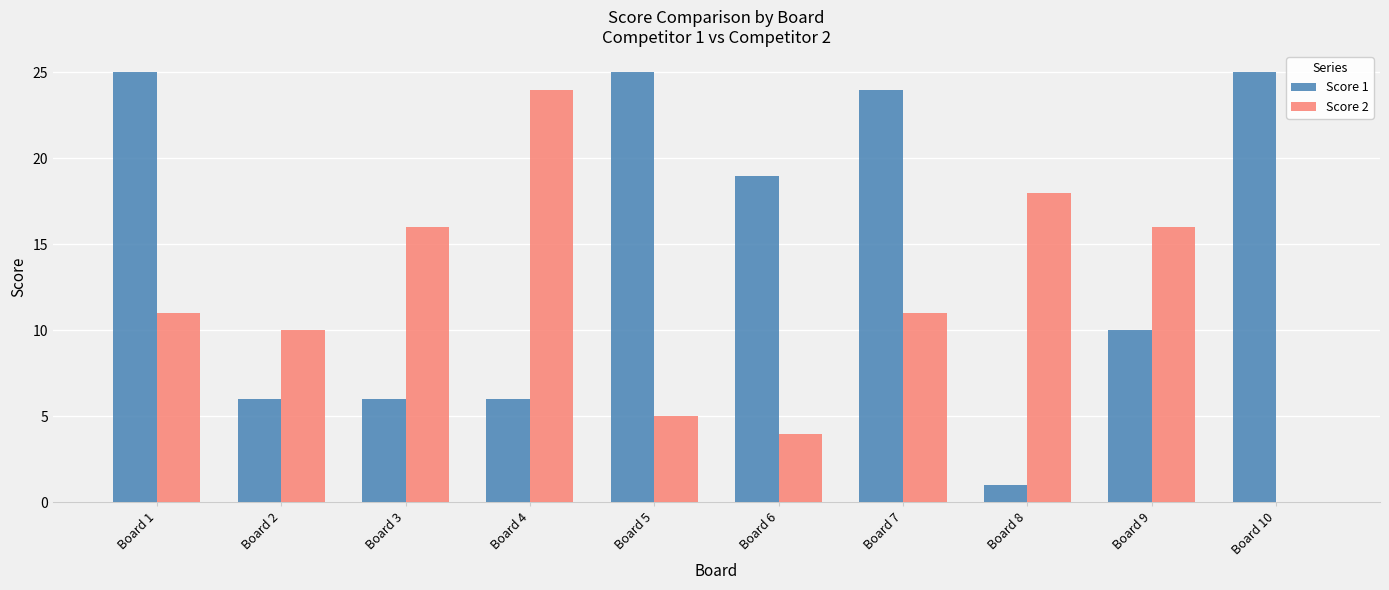

How many data points does each series have?

10